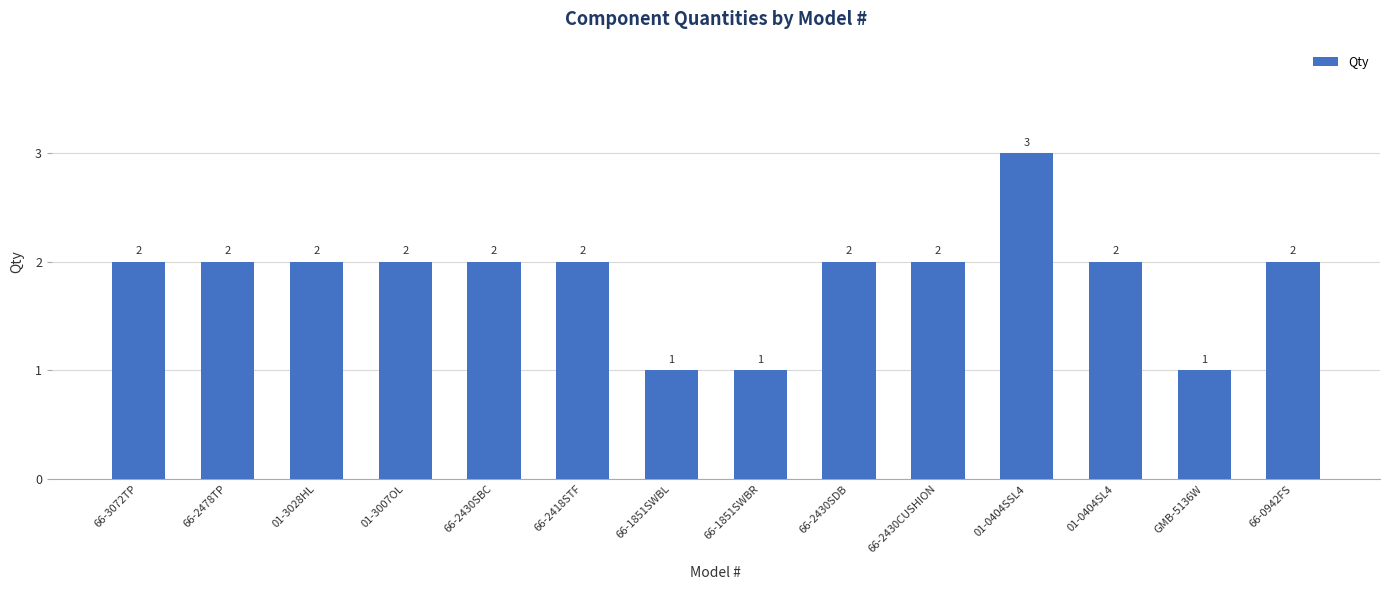

Approximately how many times larger is the value at 01-0404SSL4 compared to 66-1851SWBR?

3.0